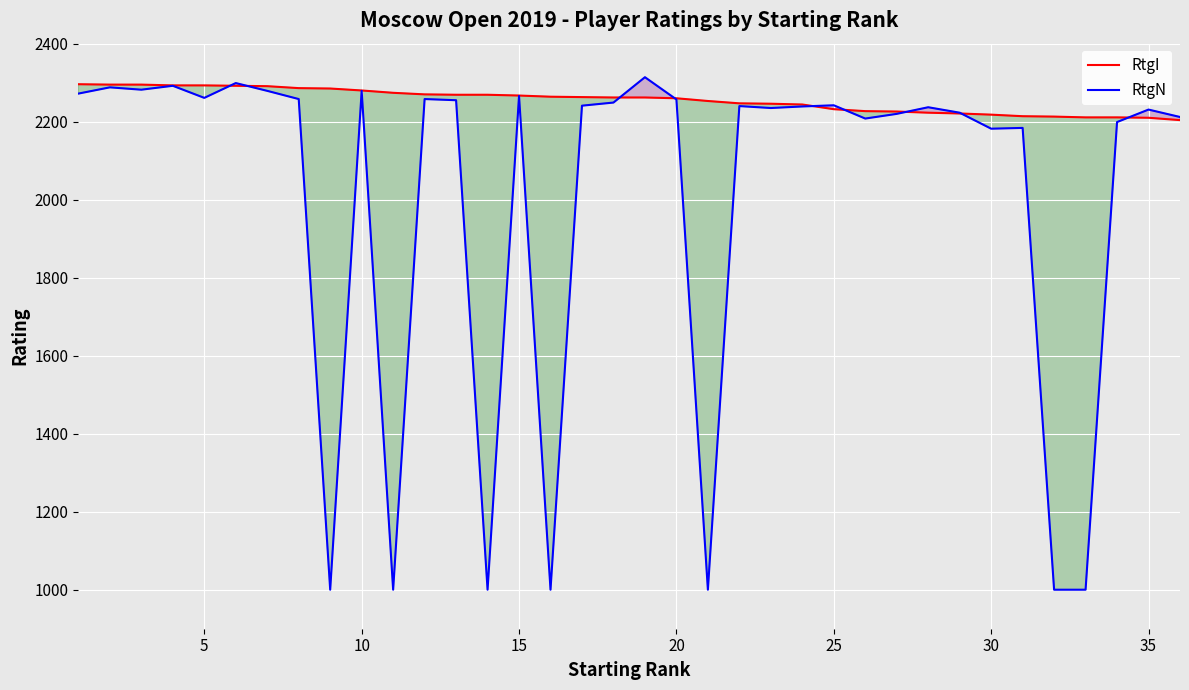

Which series has the widest spread of values?

RtgN